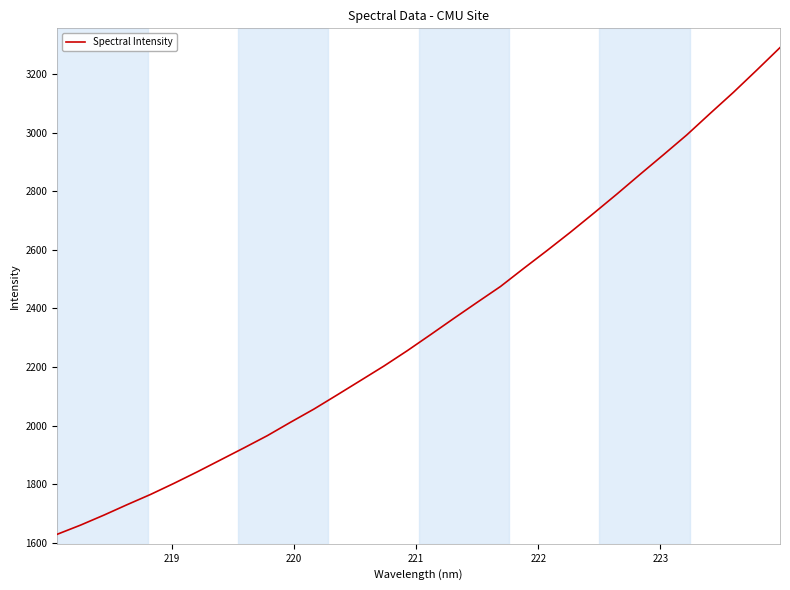

What is the greatest value displayed?

3290.6